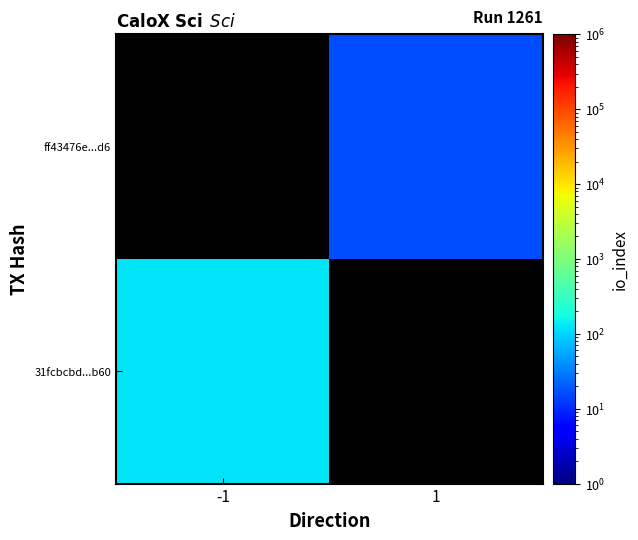

Is it true that ff43476e...d6 equals 16.0 at 1?

True